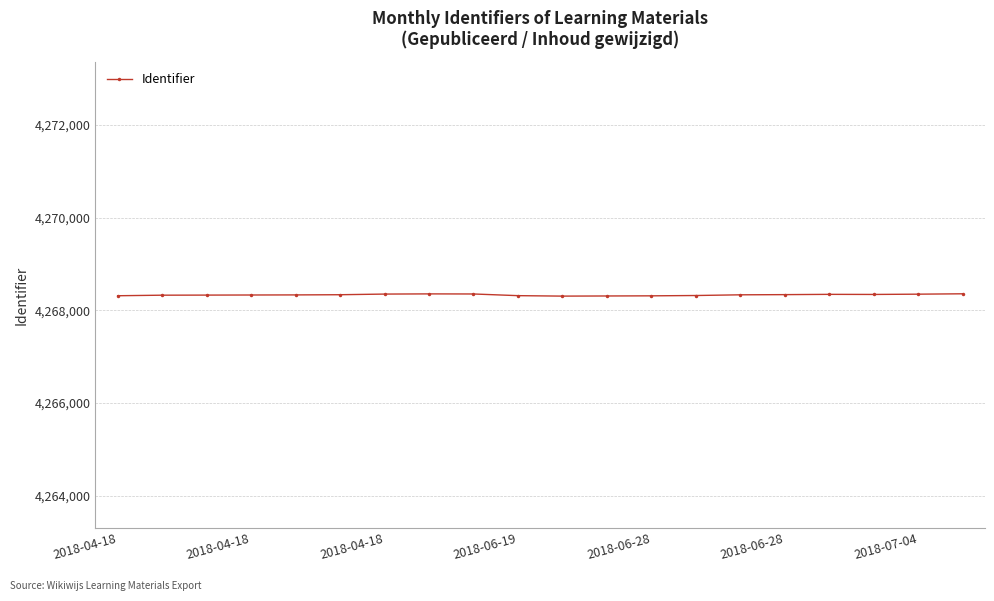

What is the average value?

4268332